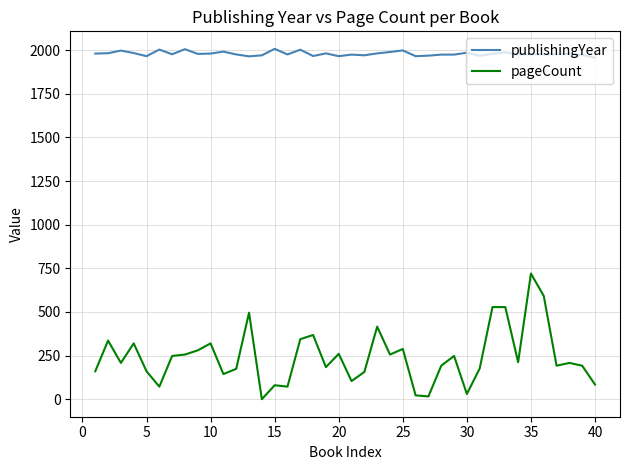

True or false: publishingYear and pageCount cross at least once.

False